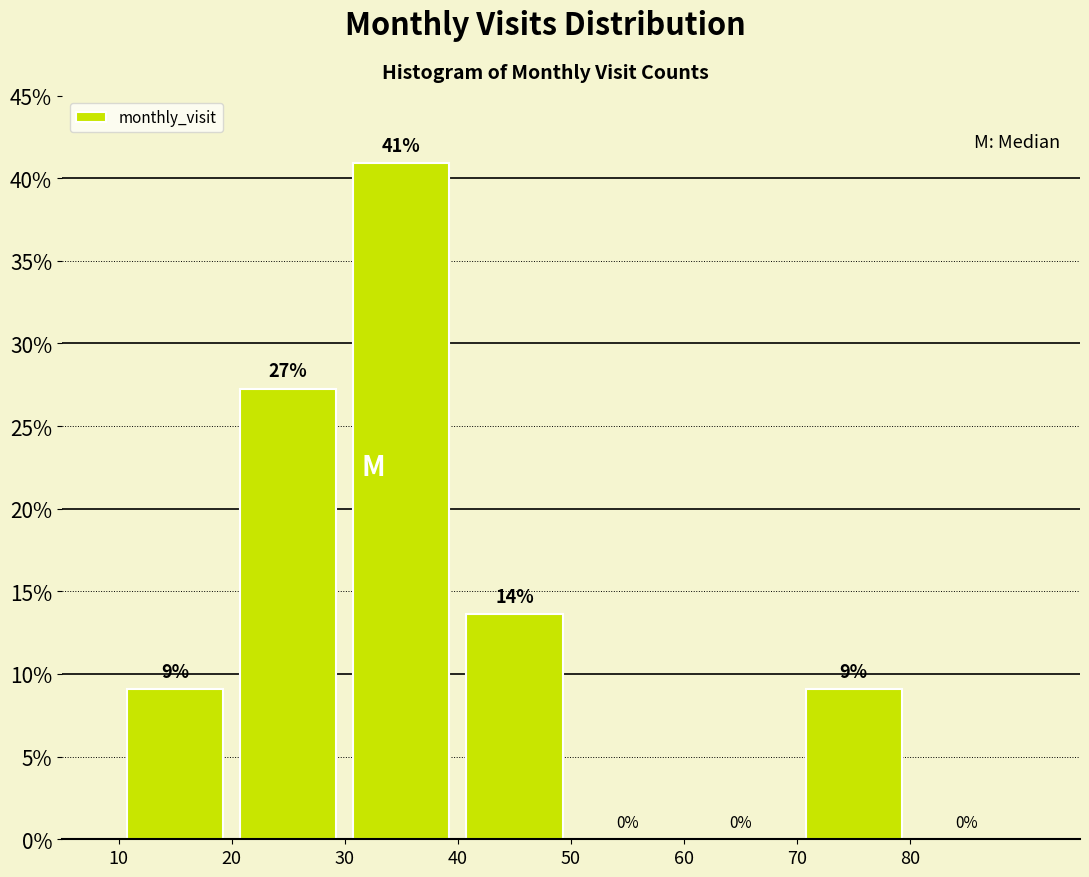

Which range on the x-axis has the tallest bar?

30 to 40